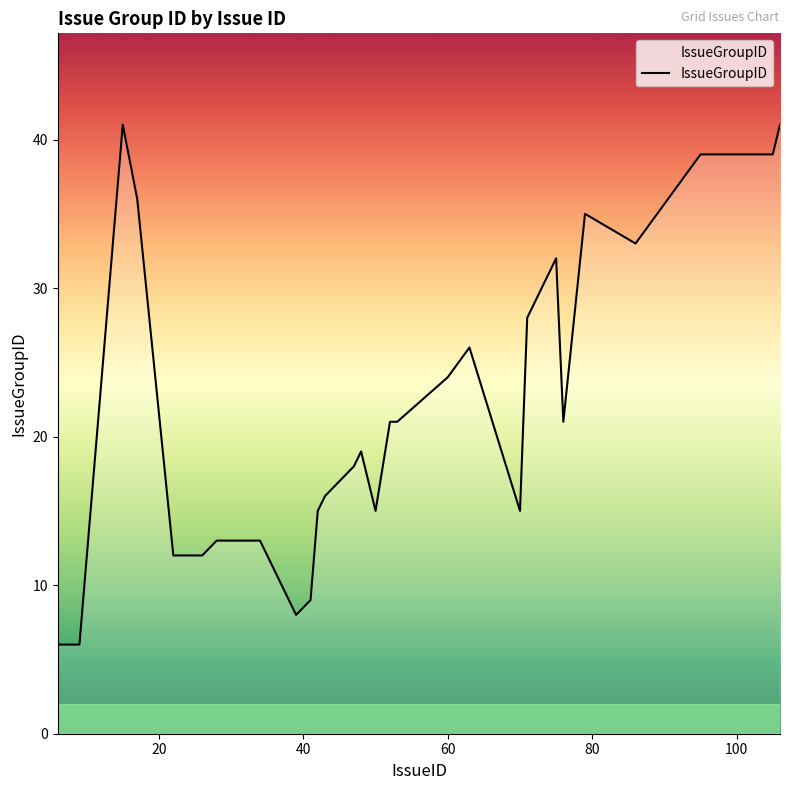

What is the difference between the maximum and minimum values?

35